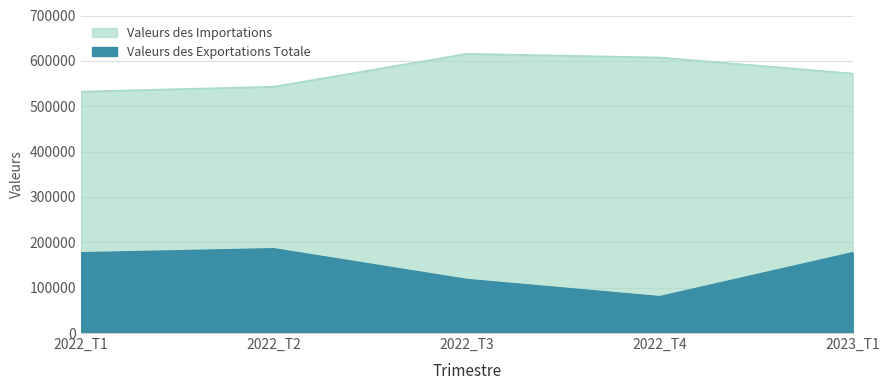

Which series changed the most between 2022_T2 and 2022_T4?

Valeurs des Exportations Totale